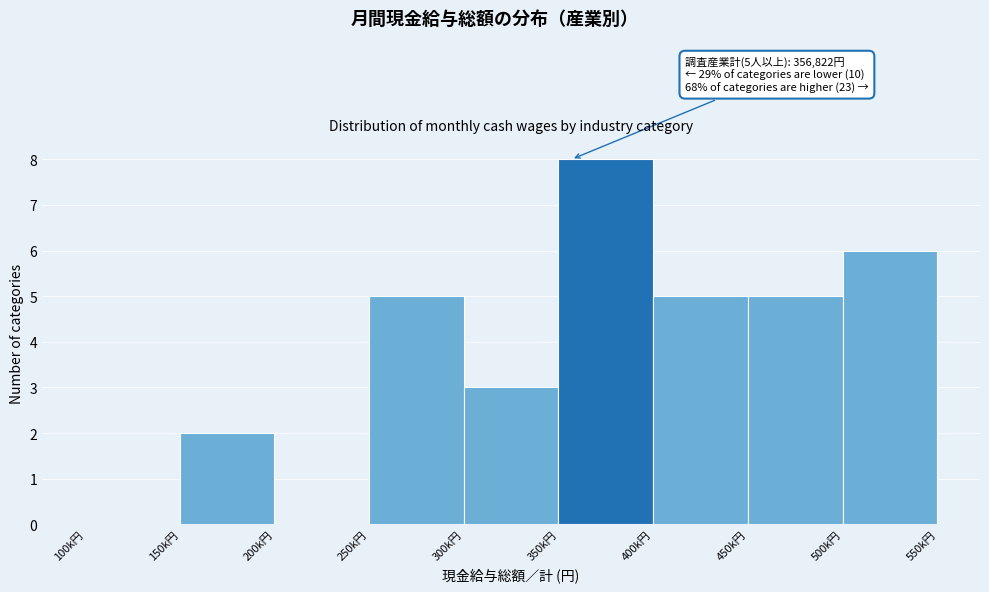

Reading left to right, transcribe all the data shown in this chart.

100k円=0	150k円=2	200k円=0	250k円=5	300k円=3	350k円=8	400k円=5	450k円=5	500k円=6